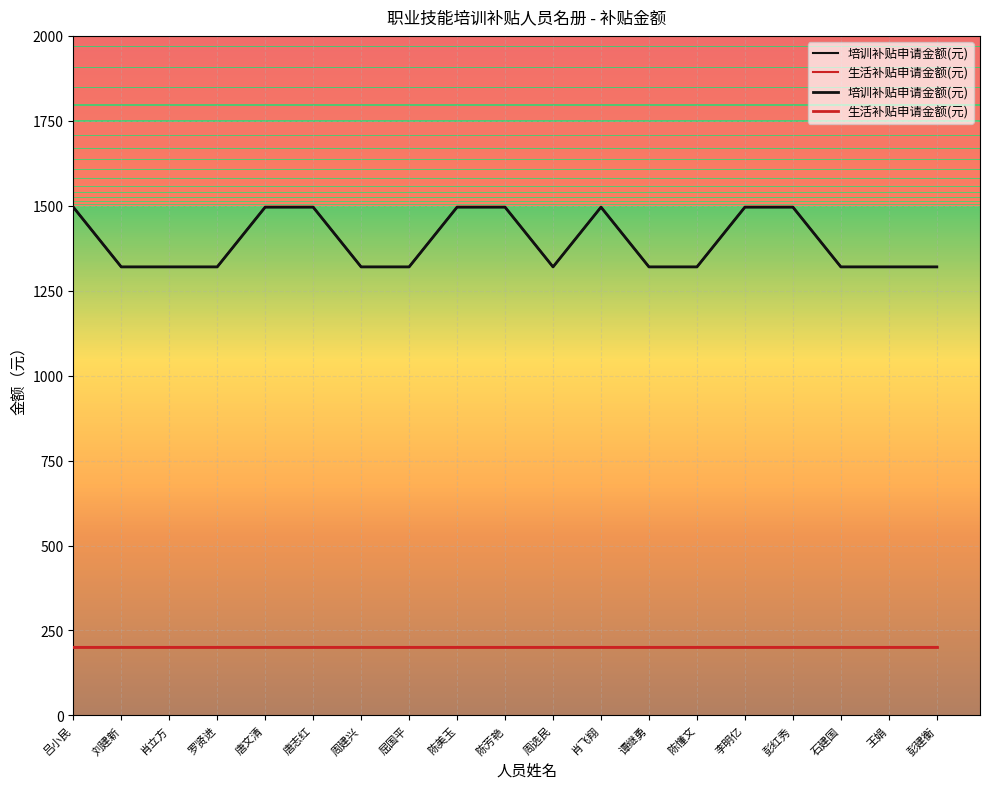

What is the average value of the 培训补贴申请金额(元) series?

1394